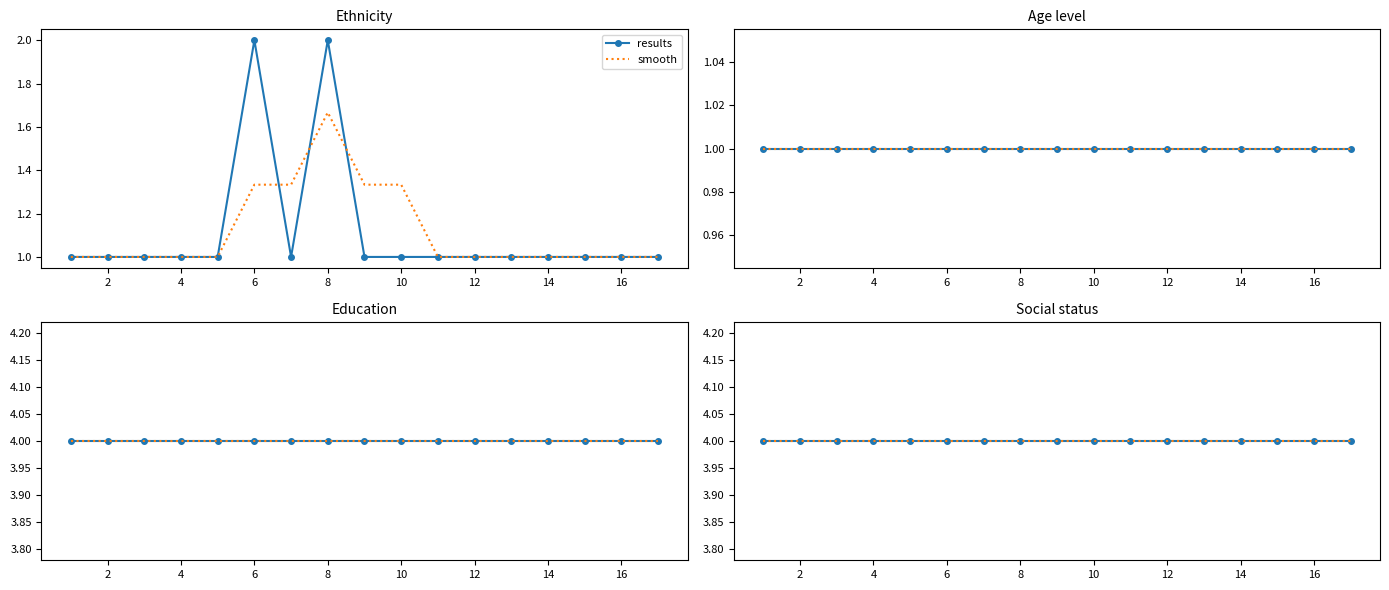

Which series has the largest range (max minus min)?

Ethnicity